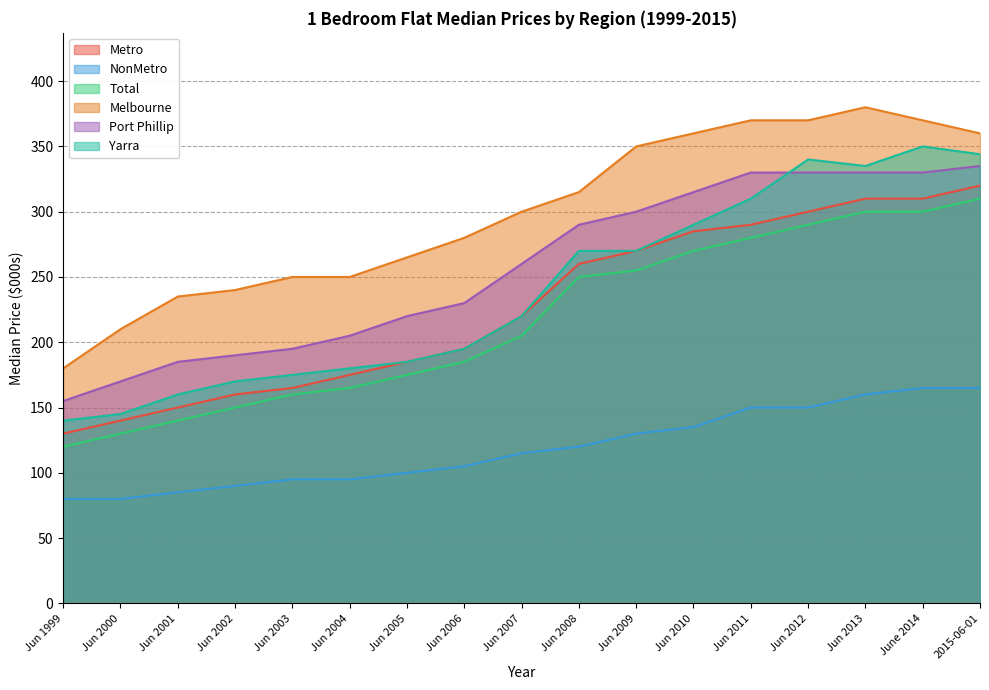

How many data points in Total are less than 205?

8